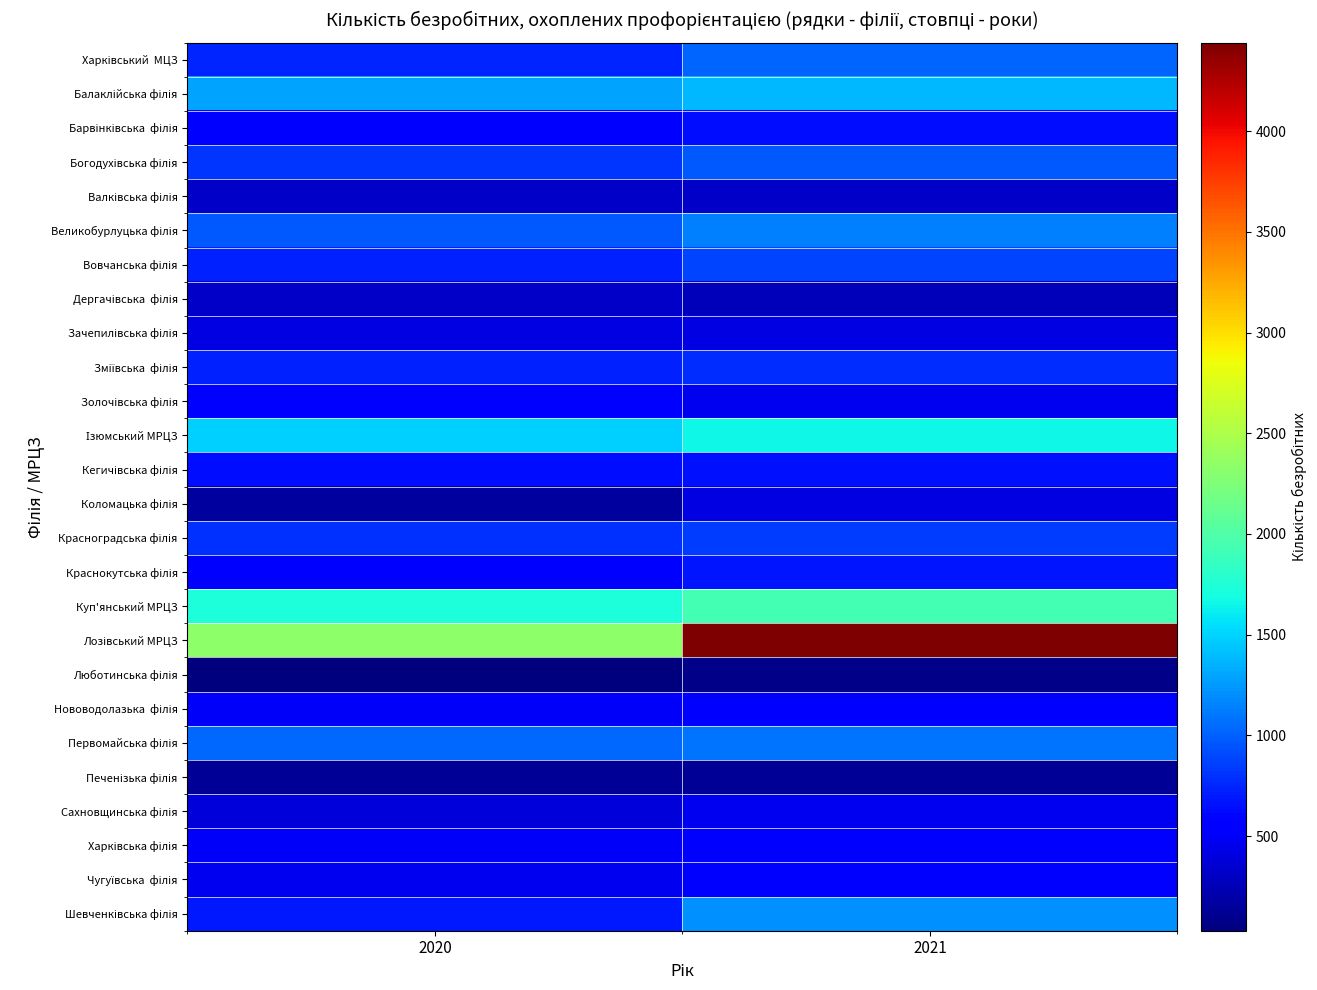

Which category has the highest value across all series?

2021